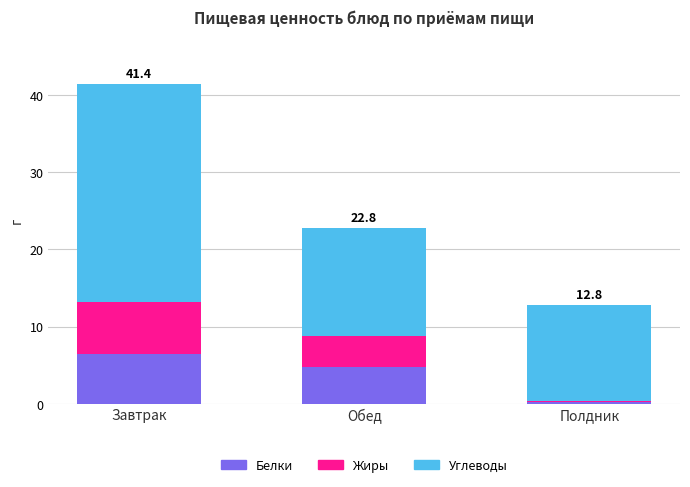

Are the bars horizontal?

No